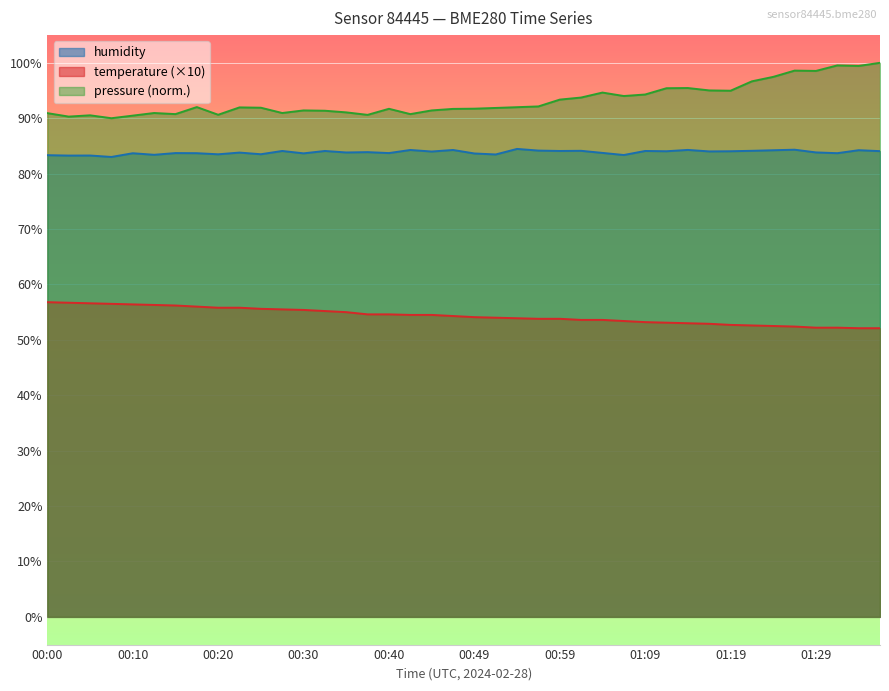

The humidity series shows 83.4 at 00:13. True or false?

True